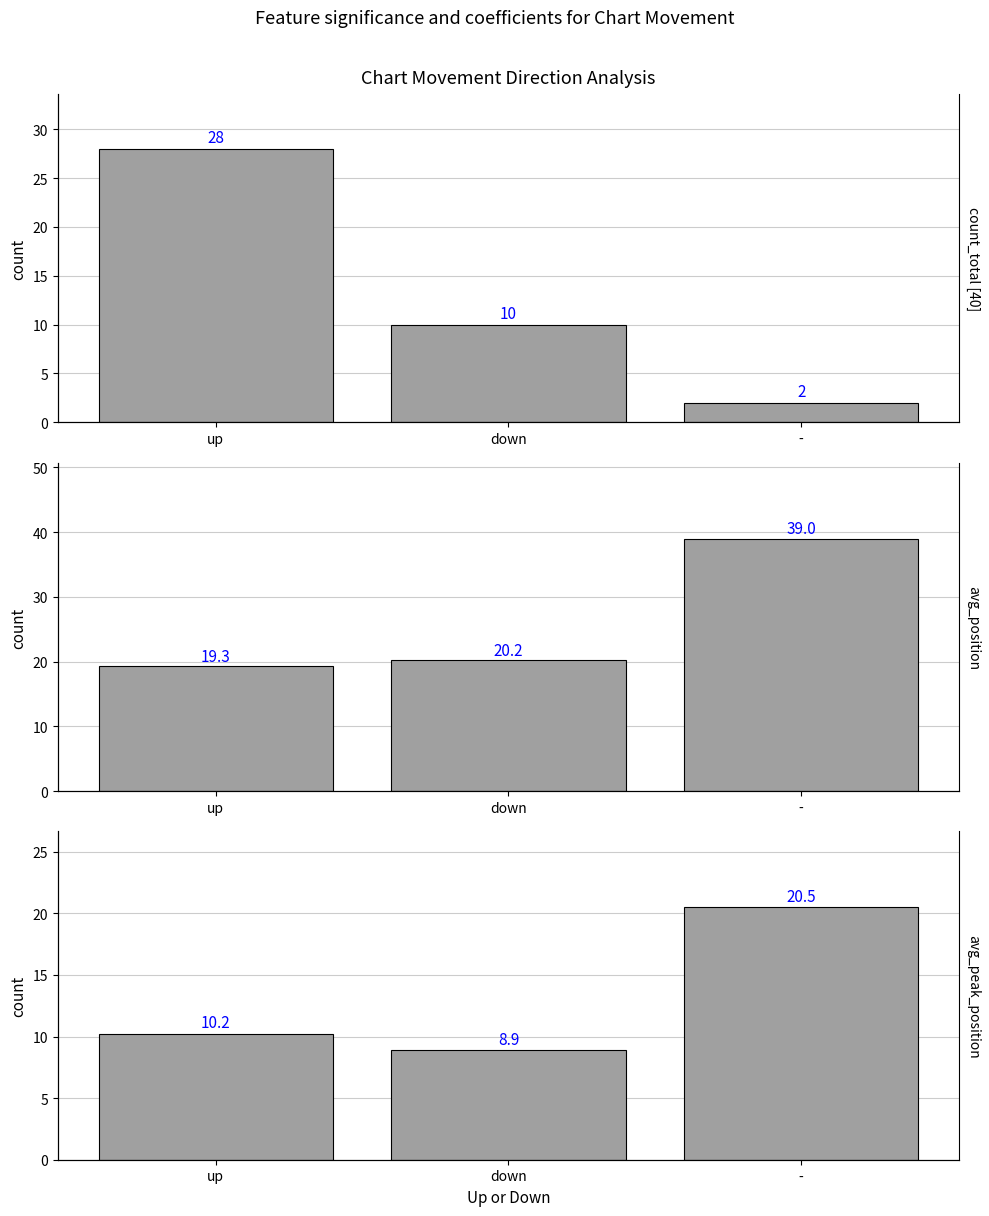

Reading right to left, list all the values displayed in this chart.

Count: 2.0	10.0	28.0
Avg Position: 39.0	20.2	19.3
Avg Peak Position: 20.5	8.9	10.2